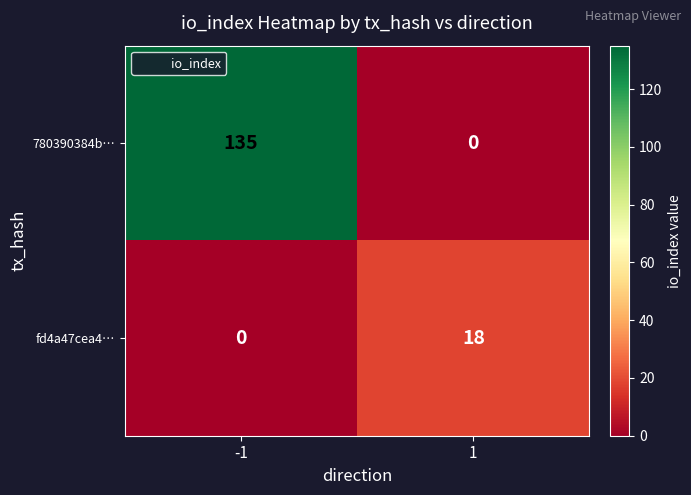

Reading left to right, transcribe all the data shown in this chart.

780390384b…: 135	0
fd4a47cea4…: 0	18